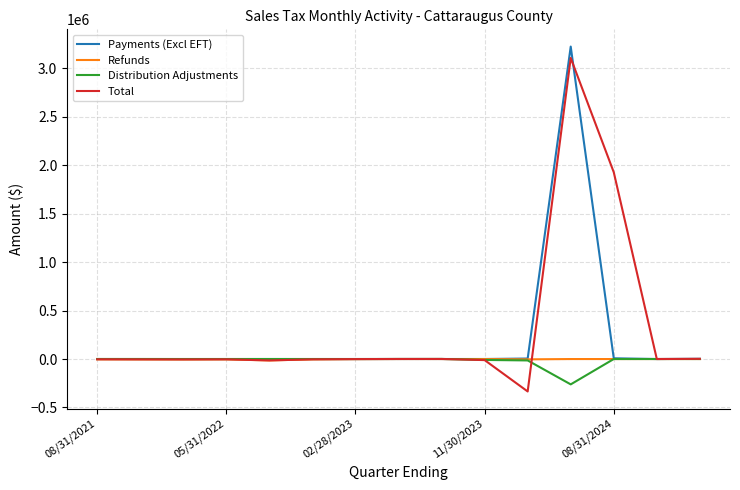

What is the minimum value for Distribution Adjustments?

-261658.9